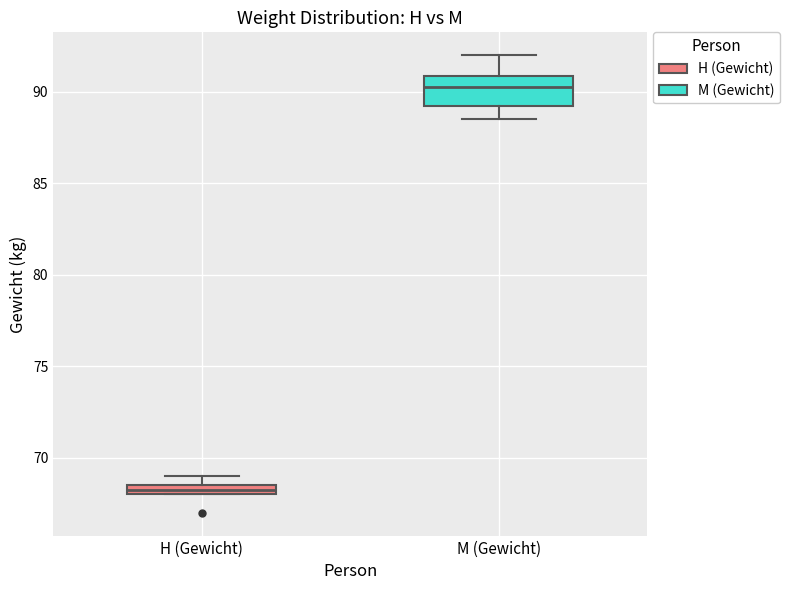

Which box is the tallest, from its lower edge to its upper edge?

M (Gewicht)